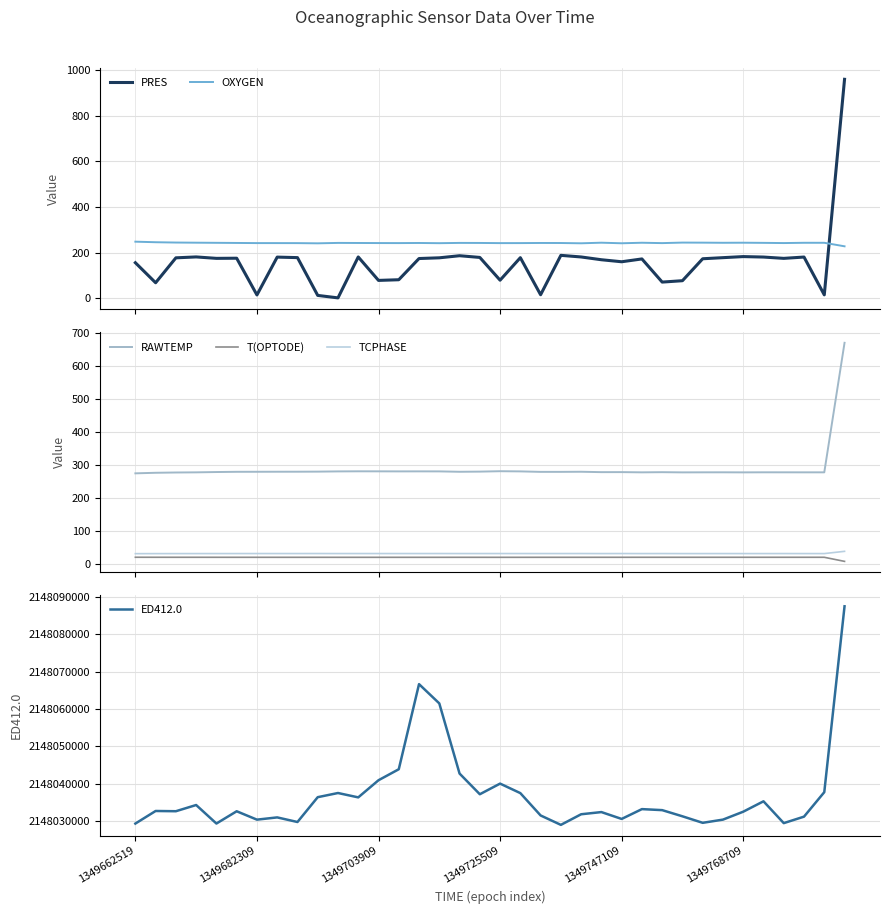

At how many categories does at least one series exceed 2105109661?

36